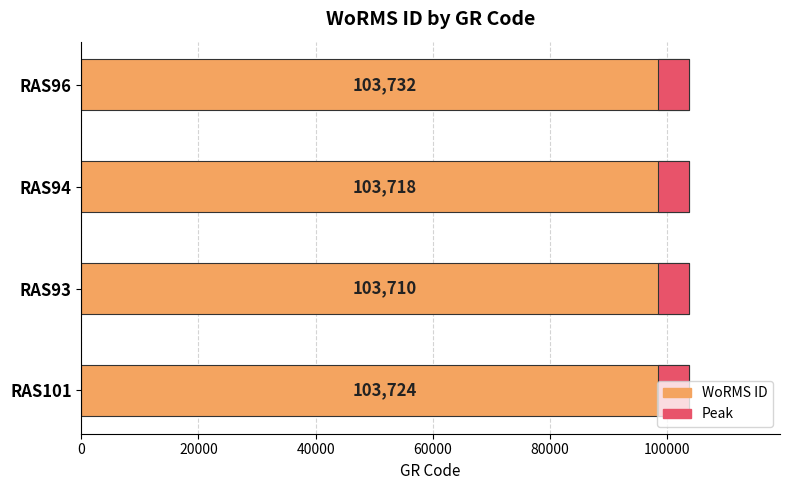

What is the value of the 1st bar from the left?

103724